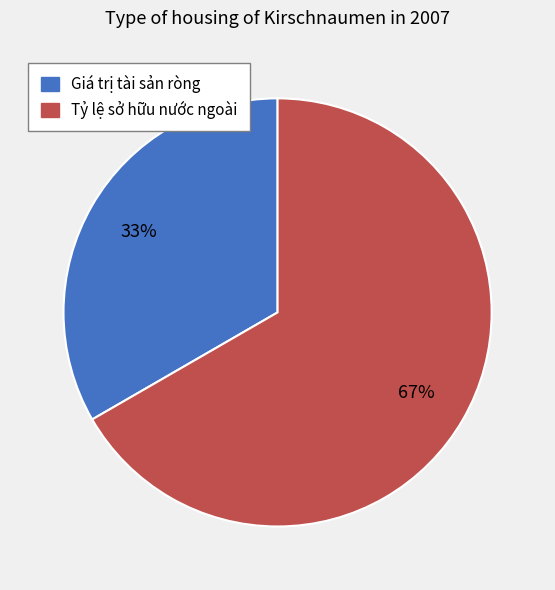

How many slices are in this pie chart?

2